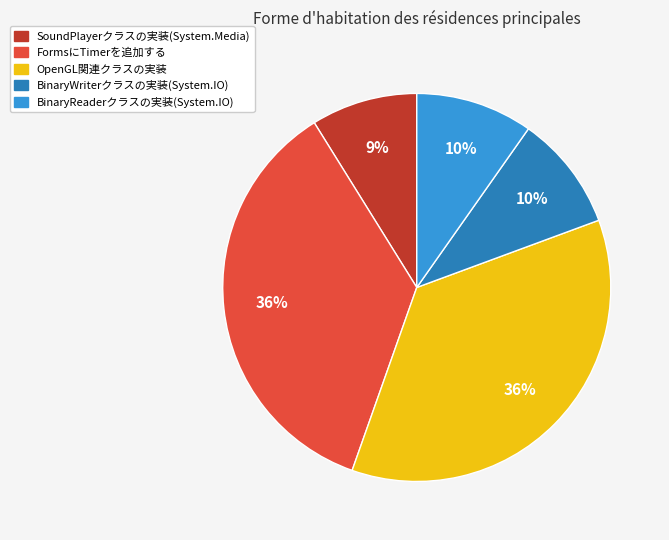

Is it true that OpenGL関連クラスの実装 is 36% of the pie?

True